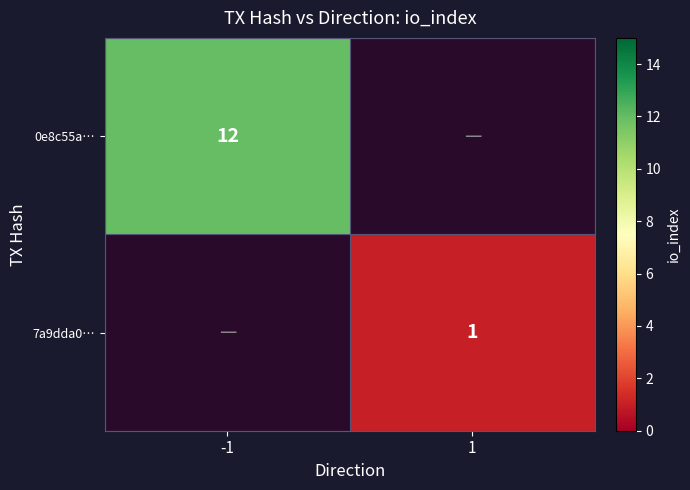

The value of 0e8c55a… at -1 is 5. True or false?

False